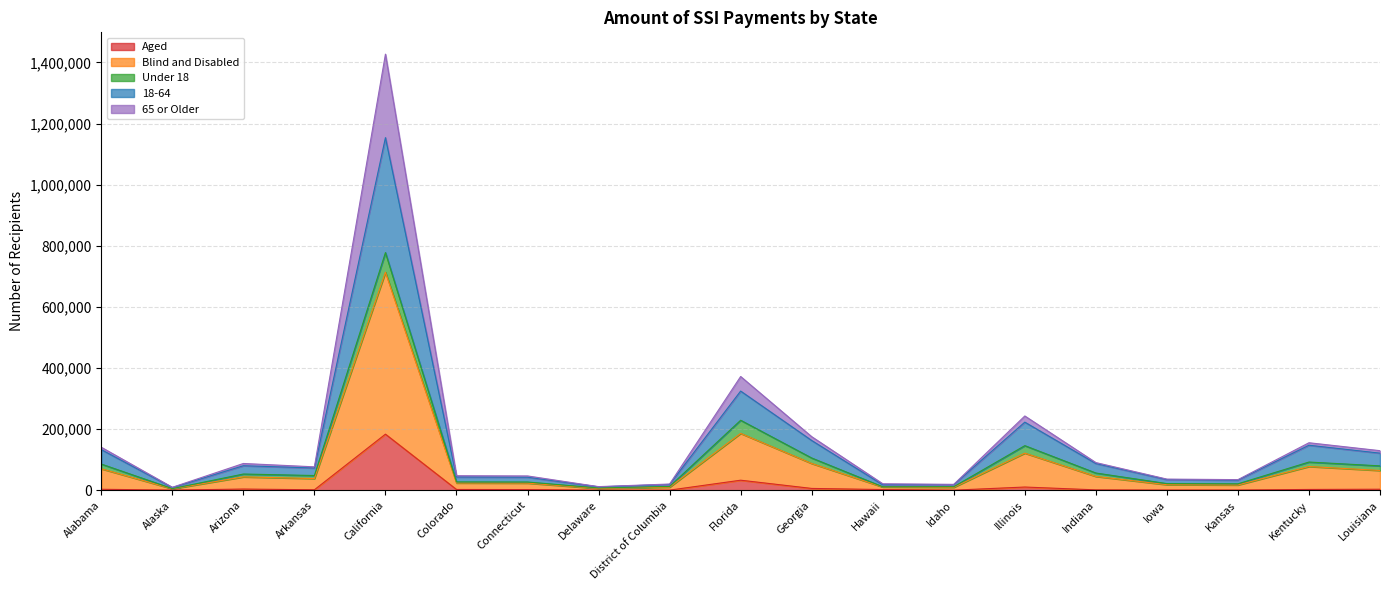

Which category has the highest value in the Aged series?

California